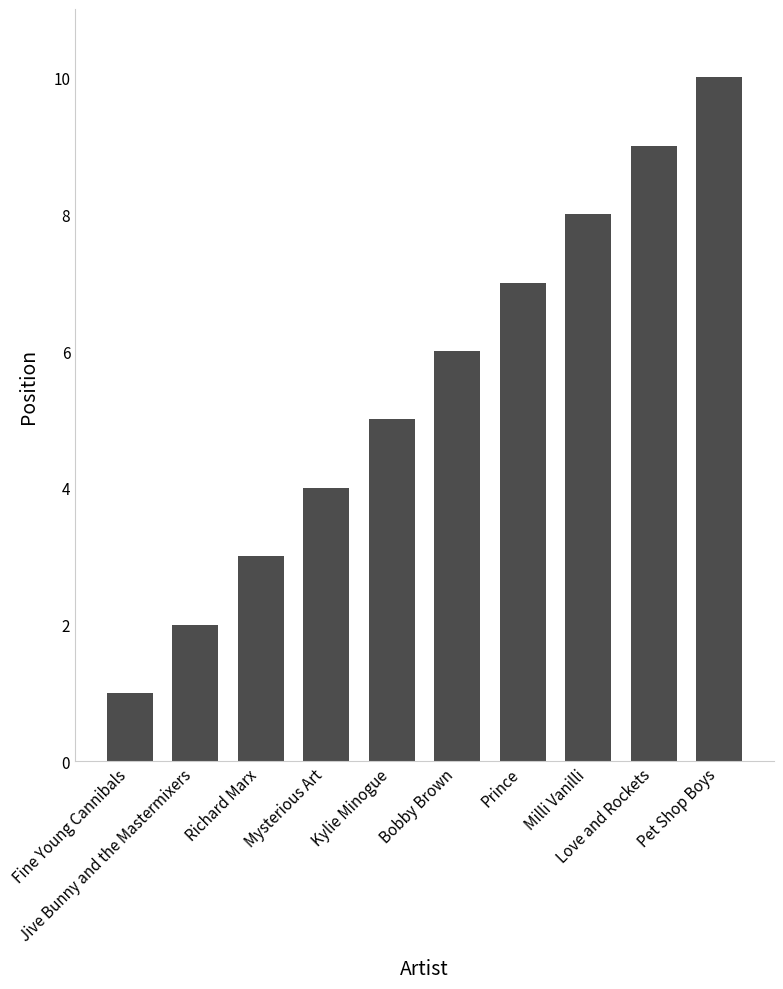

How many bars are there in total?

10